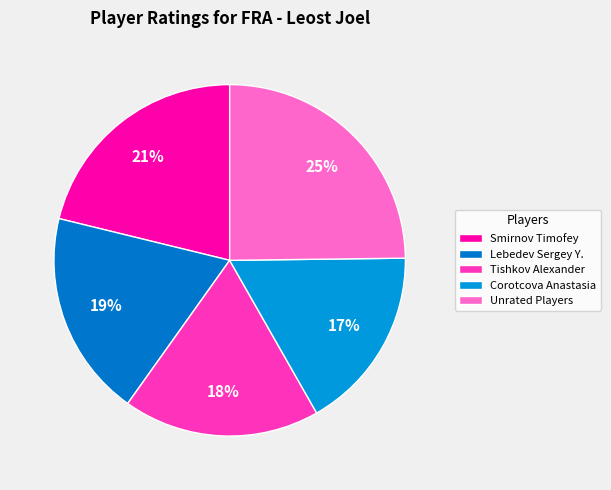

How many slices are in this pie chart?

5